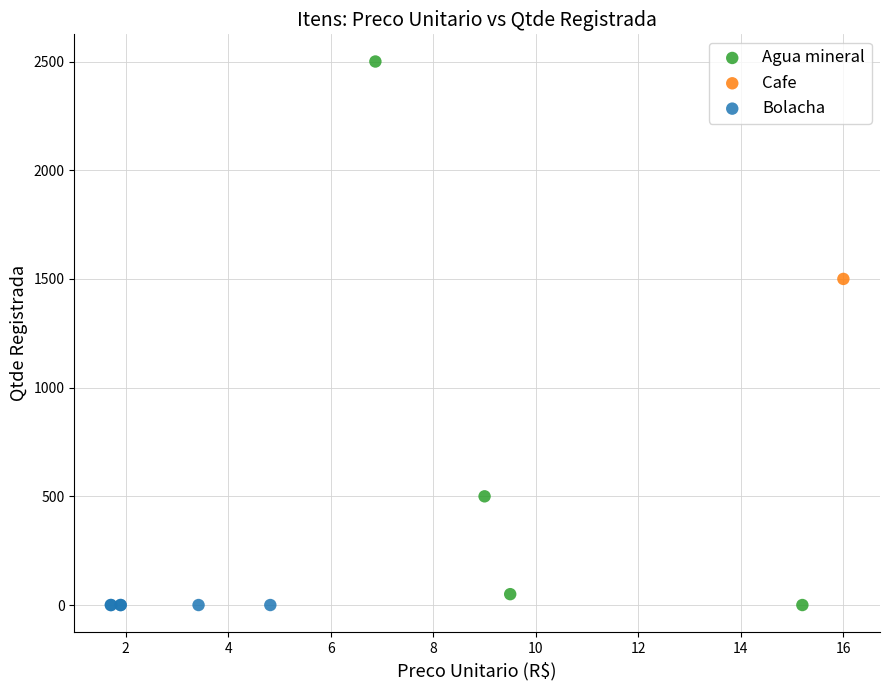

What are all the series names shown in the legend?

Agua mineral, Cafe, Bolacha